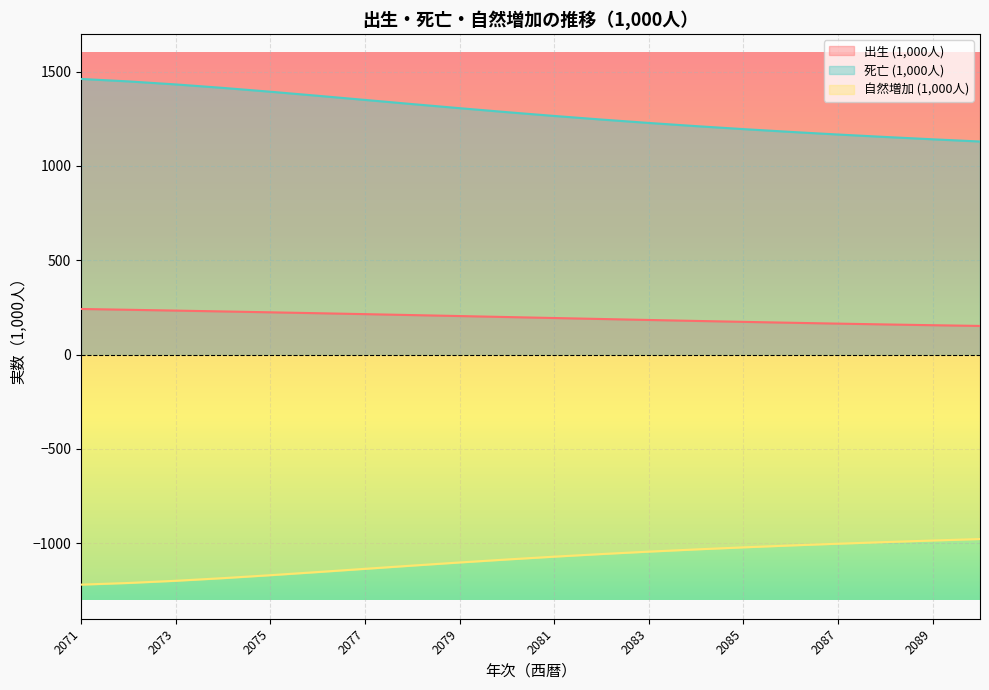

Which series has the largest range (max minus min)?

死亡 (1,000人)